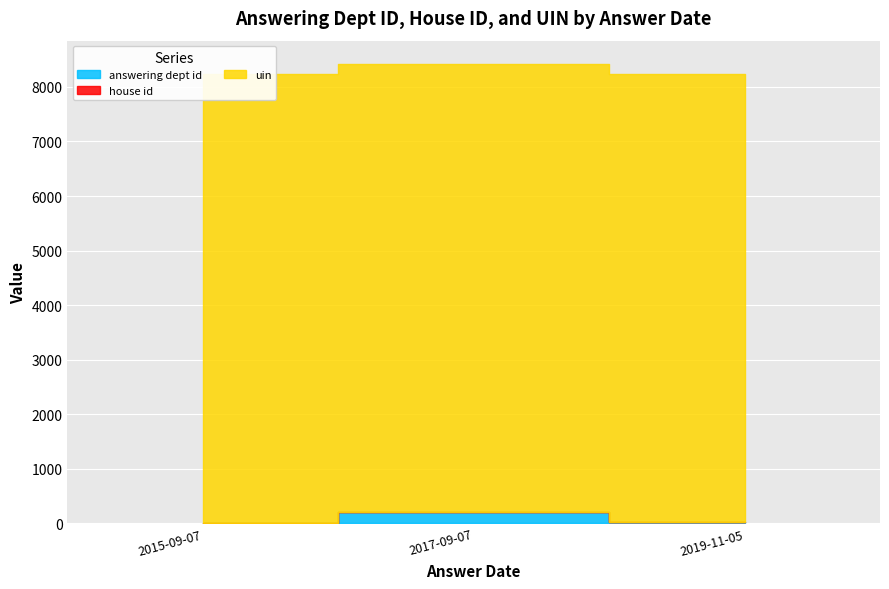

How many categories are shown in the chart?

3